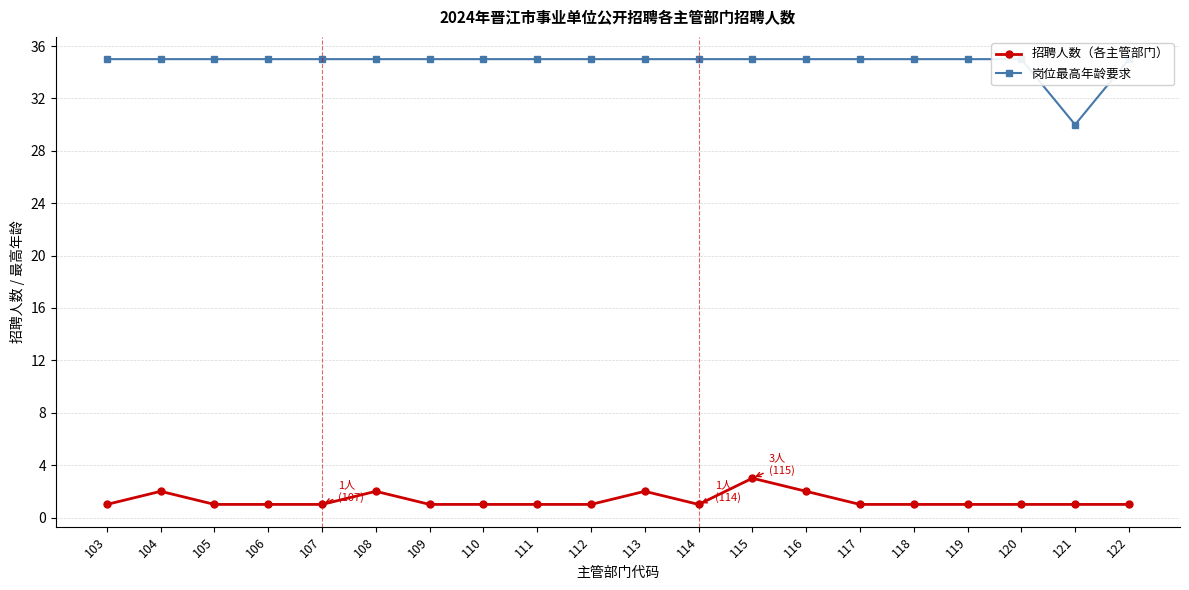

In 招聘人数（各主管部门）, how many points are lower than both neighbors (excluding endpoints)?

1